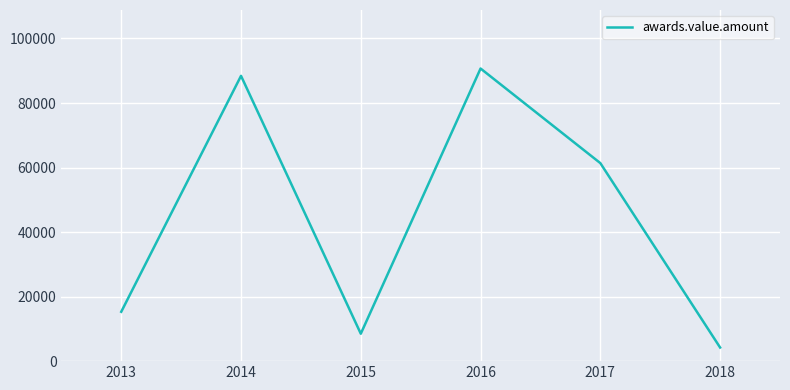

The value at 2014 is 88419.6. True or false?

True